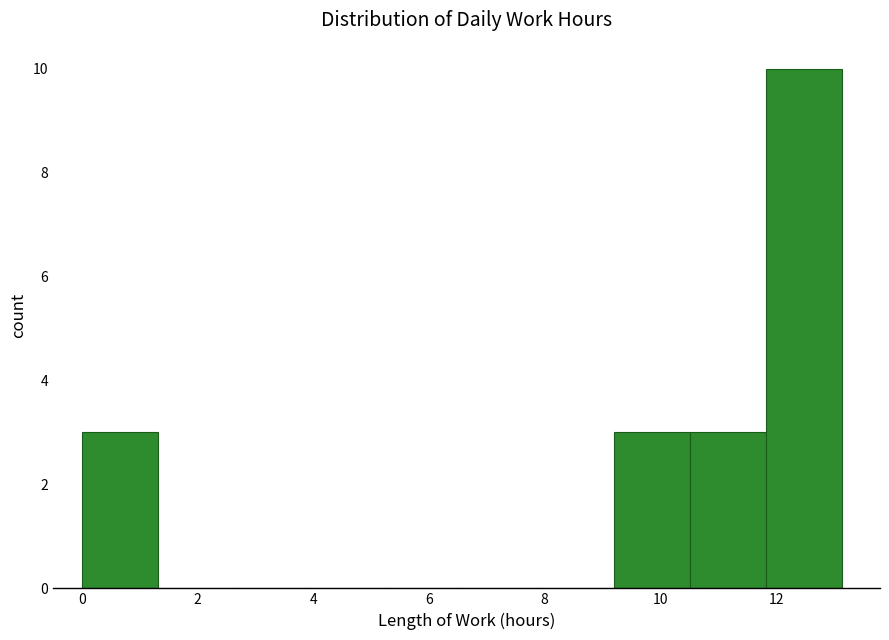

How tall is the bar that spans 0.0 to 1.4 on the x-axis? Neither the bar edges nor the heights are printed on the chart, so give them approximately, as read against the axes.

3